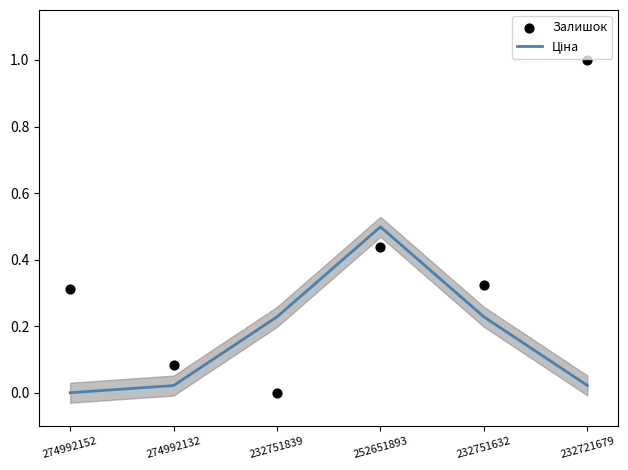

Which series reaches the minimum Y coordinate?

Залишок